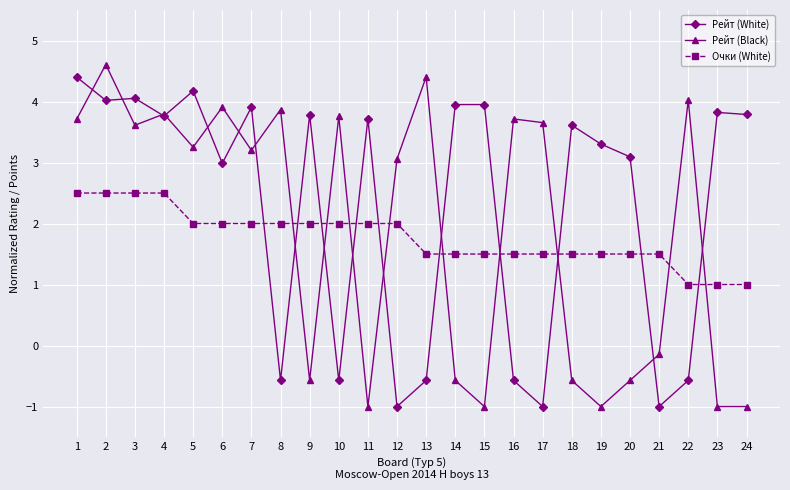

Rank the series at 24 from highest to lowest value.

Рейт (White), Очки (White), Рейт (Black)